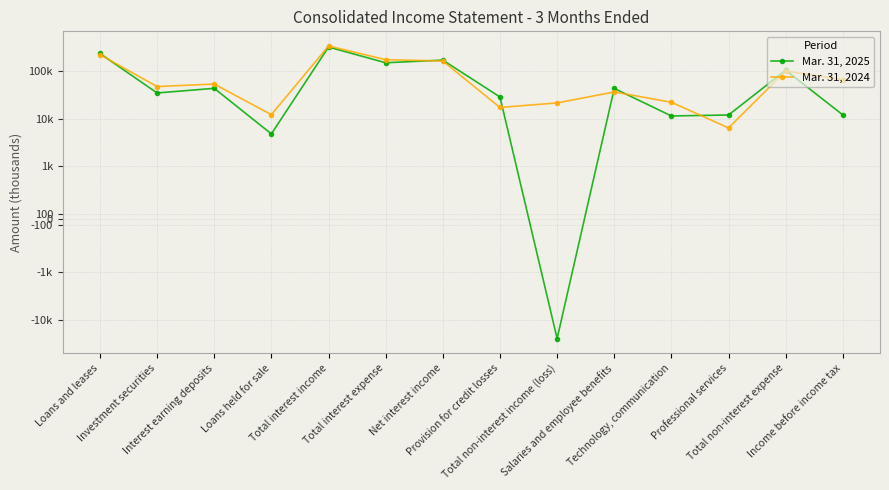

Reading left to right, extract all data points from this chart.

Mar. 31, 2025: 231008	34339	42914	4761	314909	147463	167446	28297	-24490	42674	11312	11857	102771	11888
Mar. 31, 2024: 217999	46802	52817	12048	331777	171392	160385	17070	21231	36025	21904	6353	99169	65377